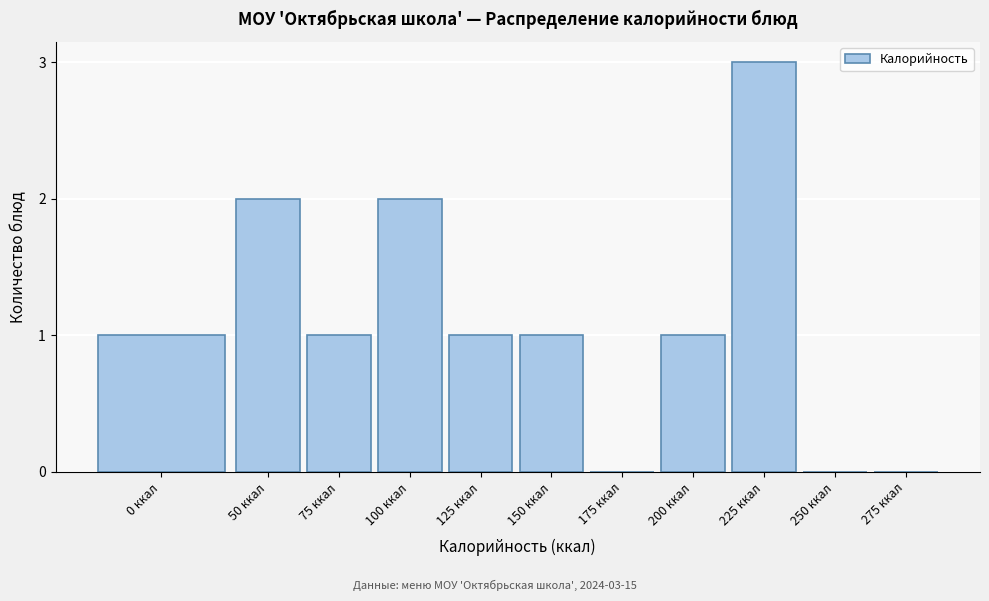

Reading right to left, extract all data points from this chart.

275 ккал=0	250 ккал=0	225 ккал=3	200 ккал=1	175 ккал=0	150 ккал=1	125 ккал=1	100 ккал=2	75 ккал=1	50 ккал=2	0 ккал=1